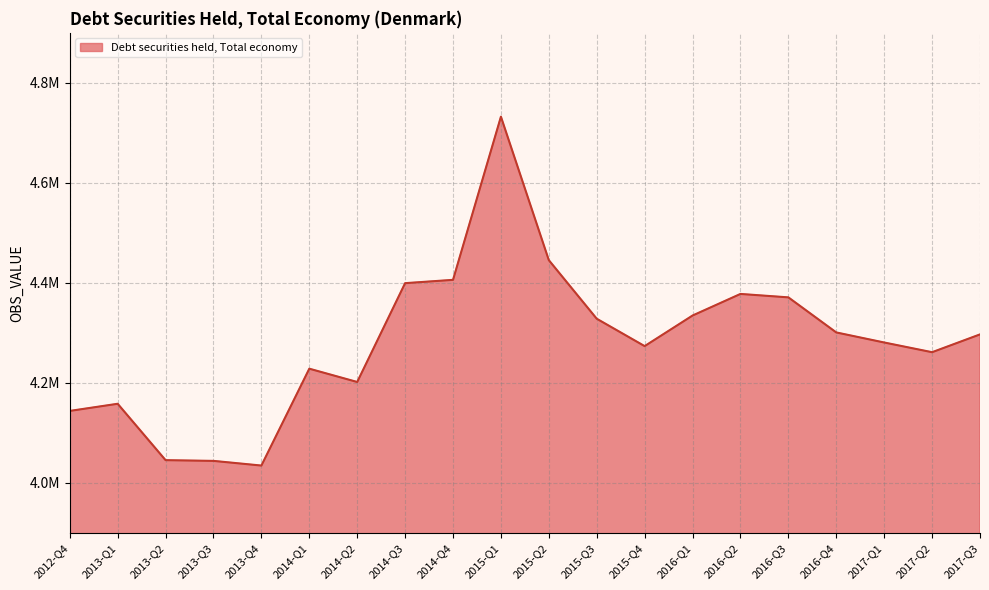

Rank the categories by value from highest to lowest.

2015-Q1, 2015-Q2, 2014-Q4, 2014-Q3, 2016-Q2, 2016-Q3, 2016-Q1, 2015-Q3, 2016-Q4, 2017-Q3, 2017-Q1, 2015-Q4, 2017-Q2, 2014-Q1, 2014-Q2, 2013-Q1, 2012-Q4, 2013-Q2, 2013-Q3, 2013-Q4